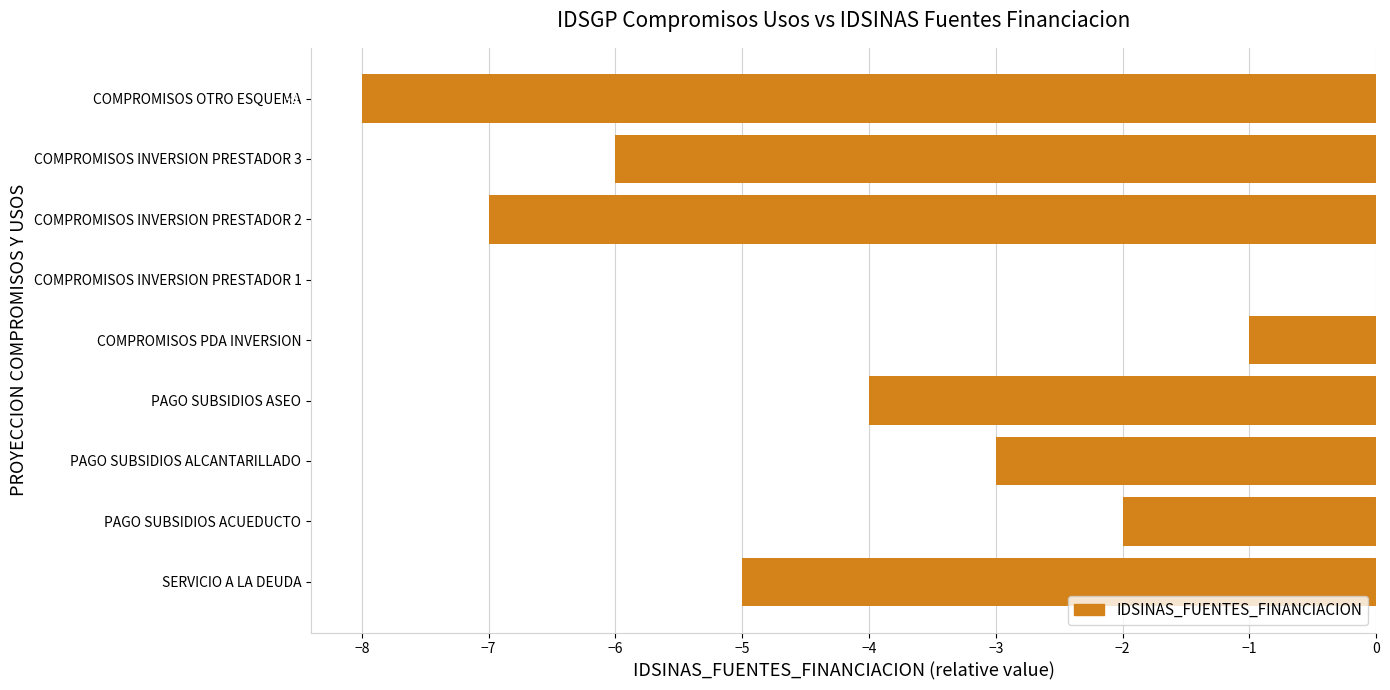

At which category does the chart reach its peak across all series?

COMPROMISOS INVERSION PRESTADOR 1